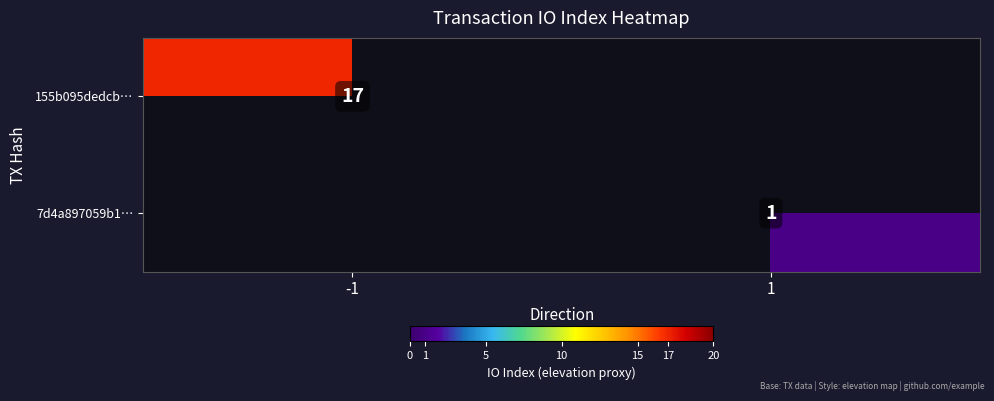

At which category is the sum across all series the highest?

-1